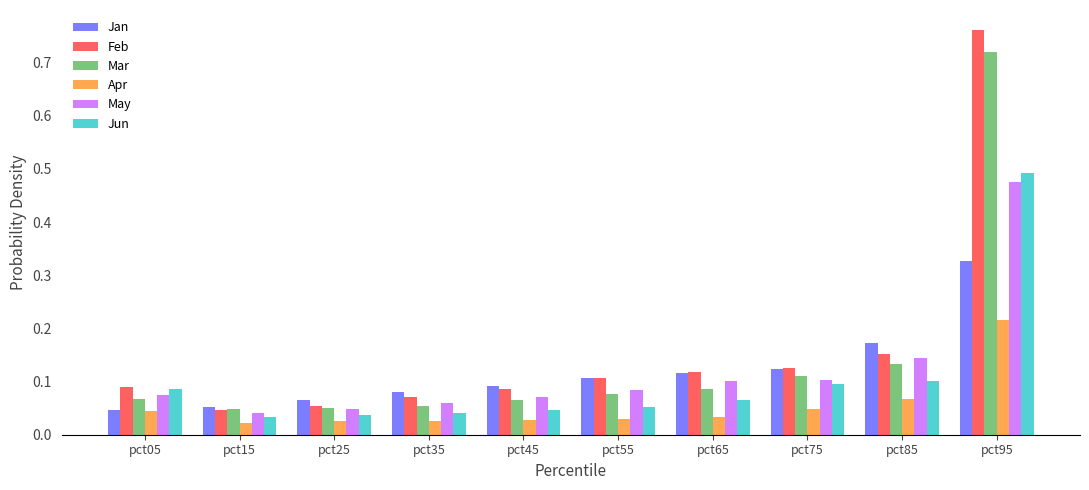

At how many categories does at least one series exceed 0?

10